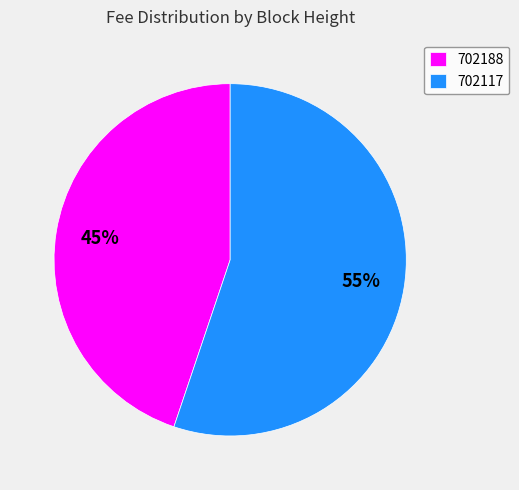

How many segments does this pie chart have?

2